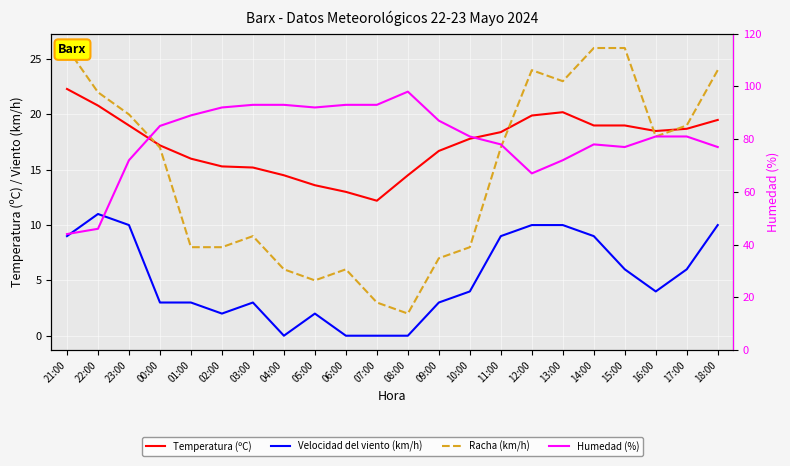

True or false: Racha (km/h) and Velocidad del viento (km/h) cross at least once.

False